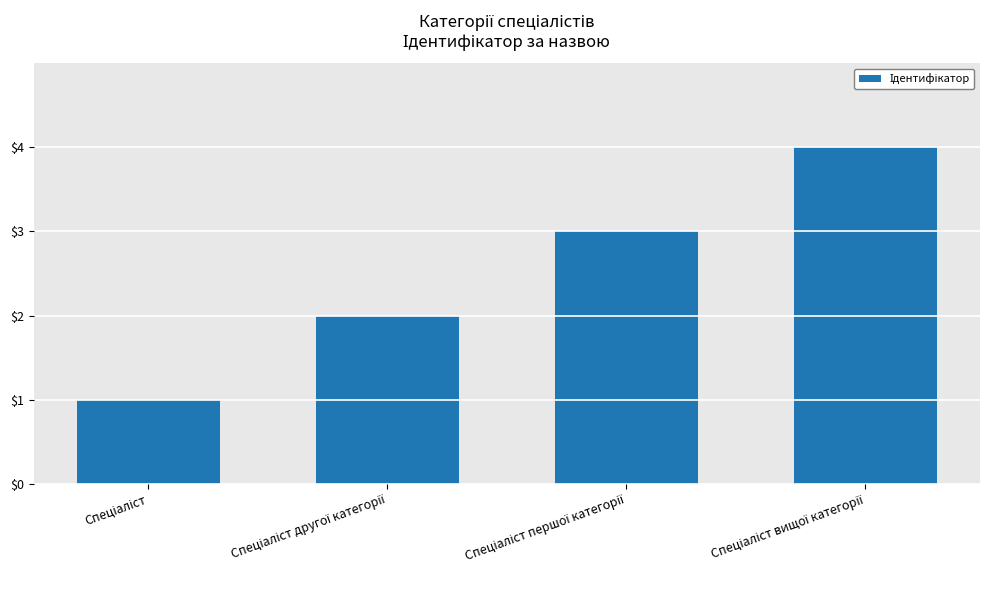

What is the maximum value shown in the chart?

4